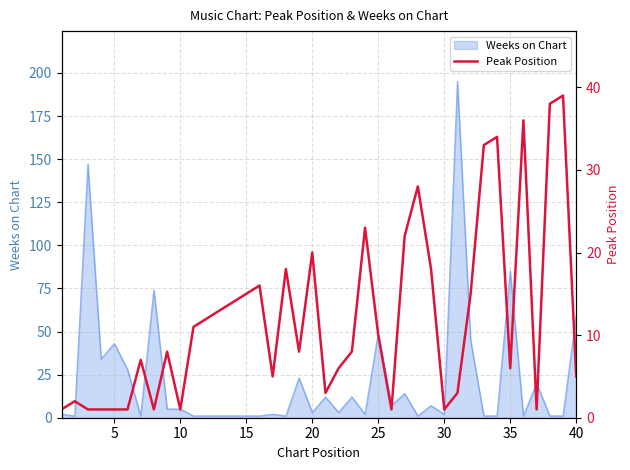

At which label is Weeks on Chart closest to 98?

35